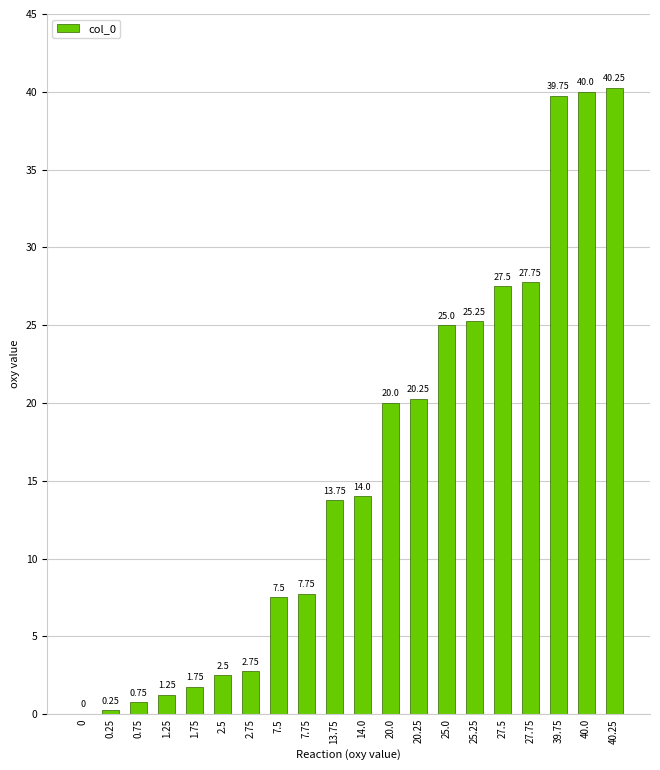

How many distinct data groups are displayed?

1